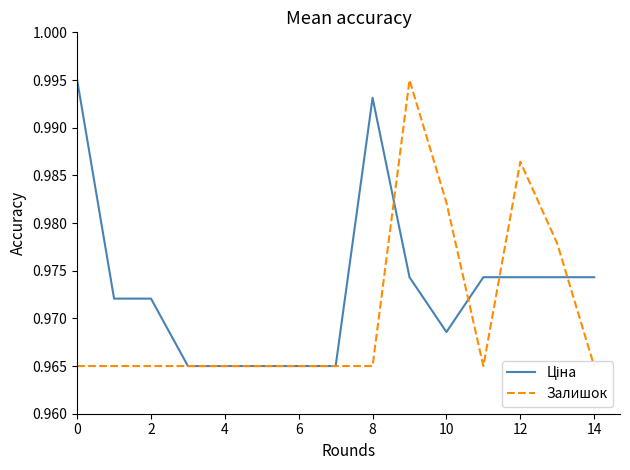

The value of Залишок at 14 is 1.7. True or false?

False